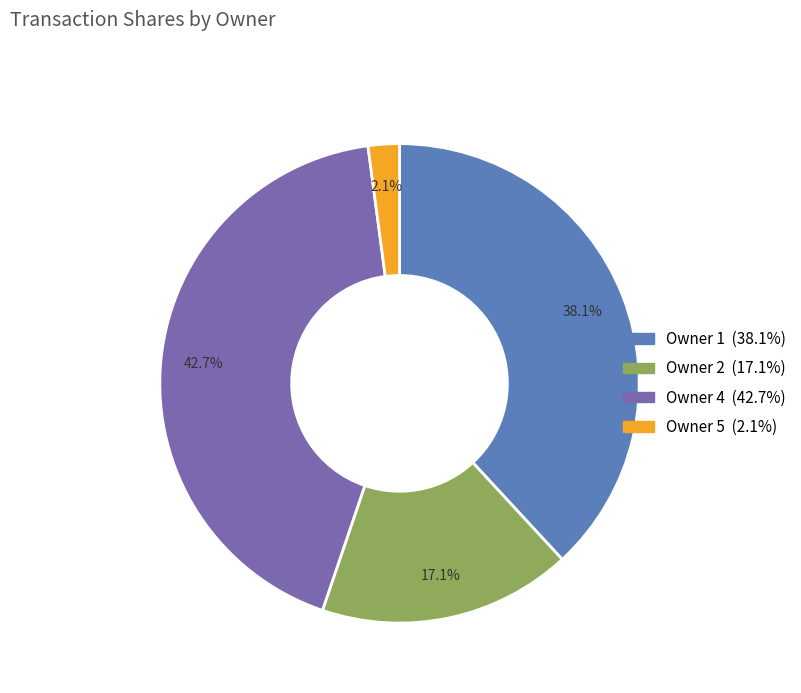

Is there any slice that represents more than half of the pie?

No